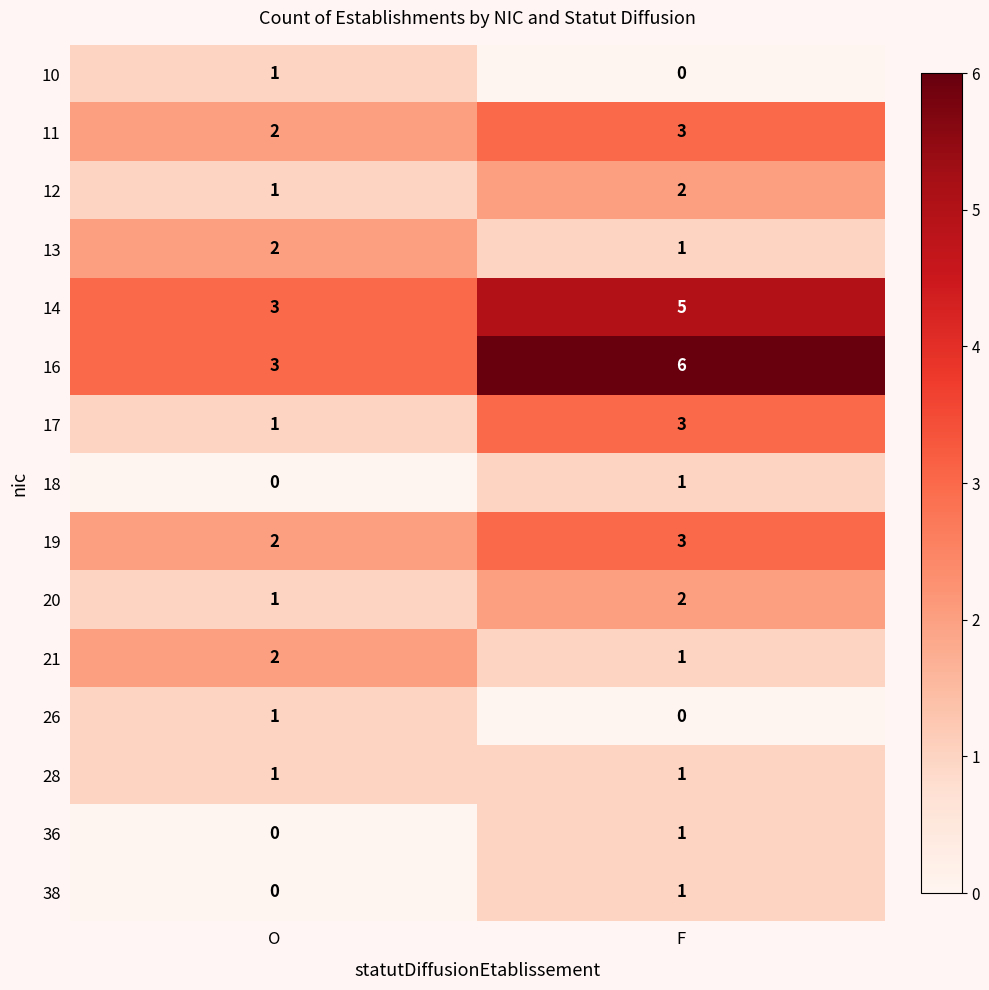

What is the sum of all 17 values?

4